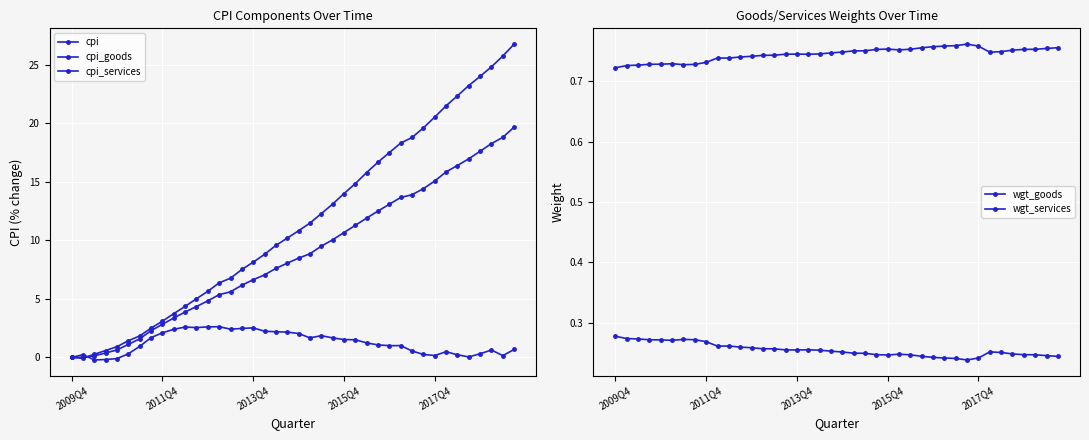

How many data points in cpi are less than 8?

19